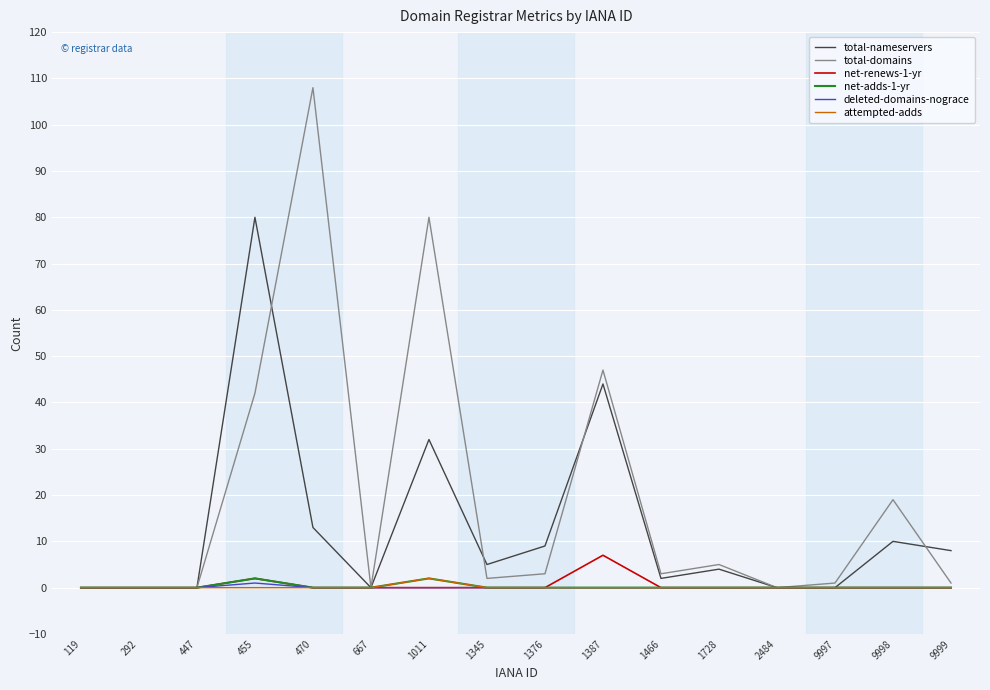

Which label corresponds to the largest value in the chart?

470